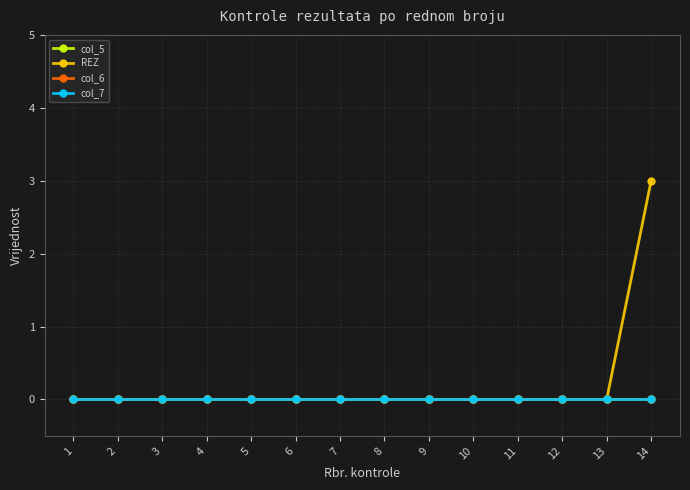

Which series has the widest spread of values?

REZ